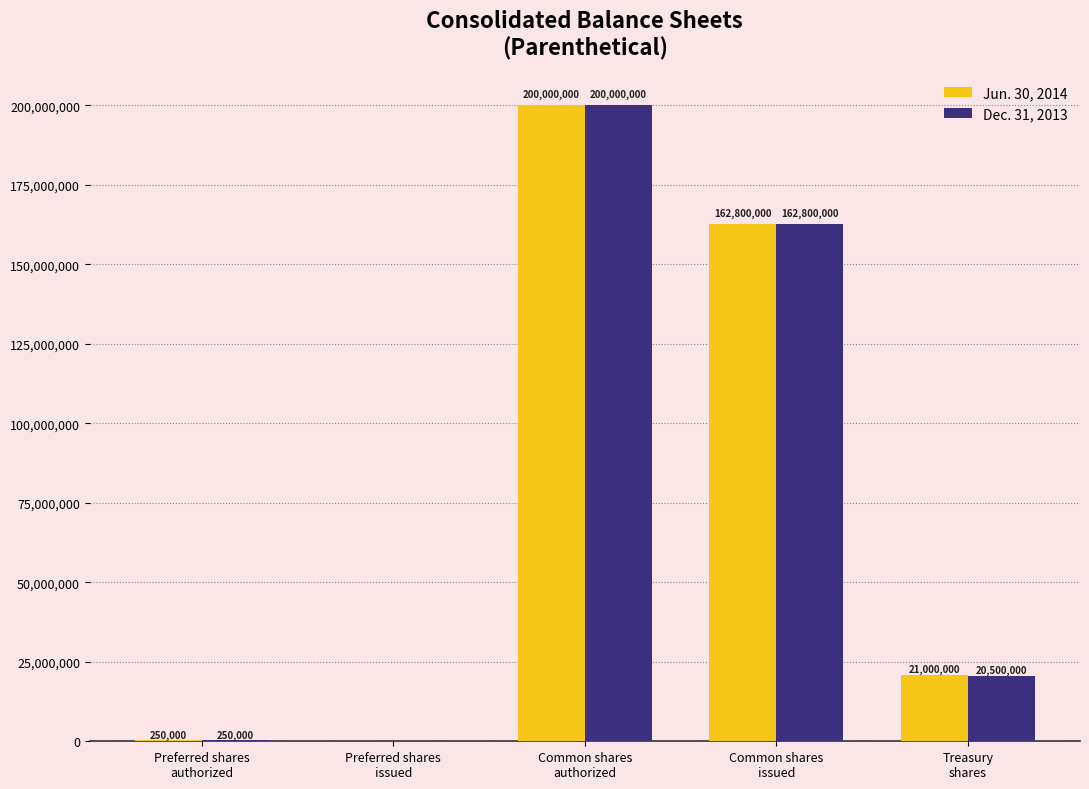

Reading left to right, what are all the values shown in this chart?

Jun. 30, 2014: Preferred shares
authorized=250000	Preferred shares
issued=0	Common shares
authorized=200000000	Common shares
issued=162800000	Treasury
shares=21000000
Dec. 31, 2013: Preferred shares
authorized=250000	Preferred shares
issued=0	Common shares
authorized=200000000	Common shares
issued=162800000	Treasury
shares=20500000